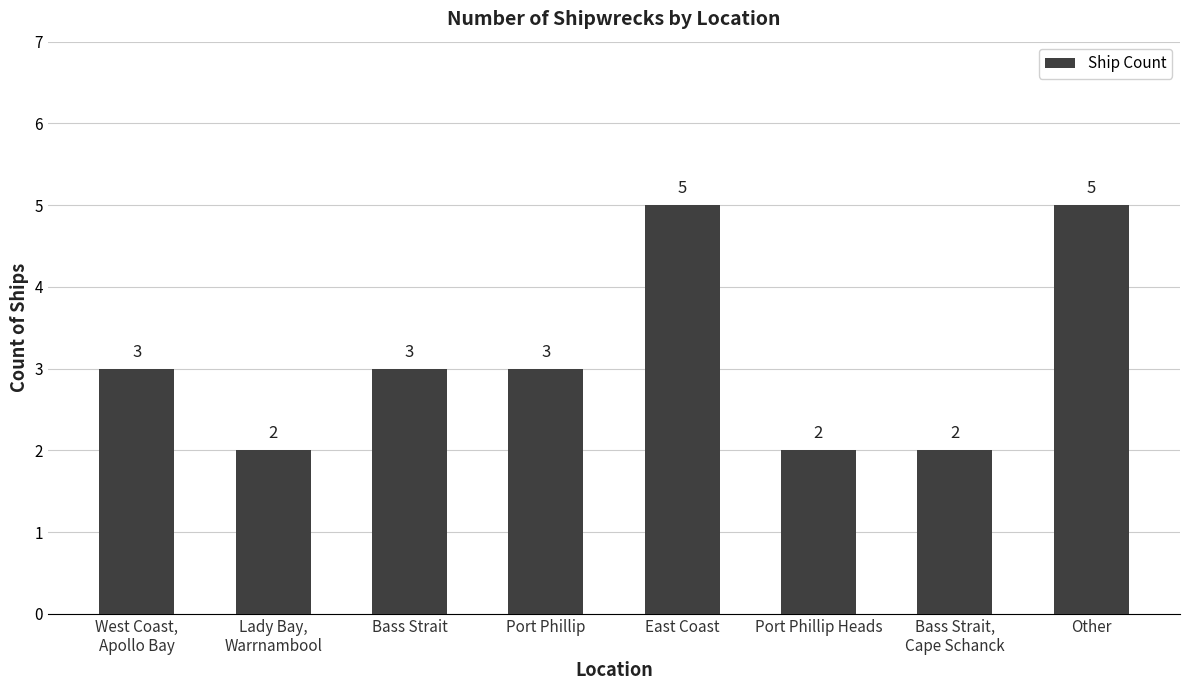

How many data points does each series have?

8